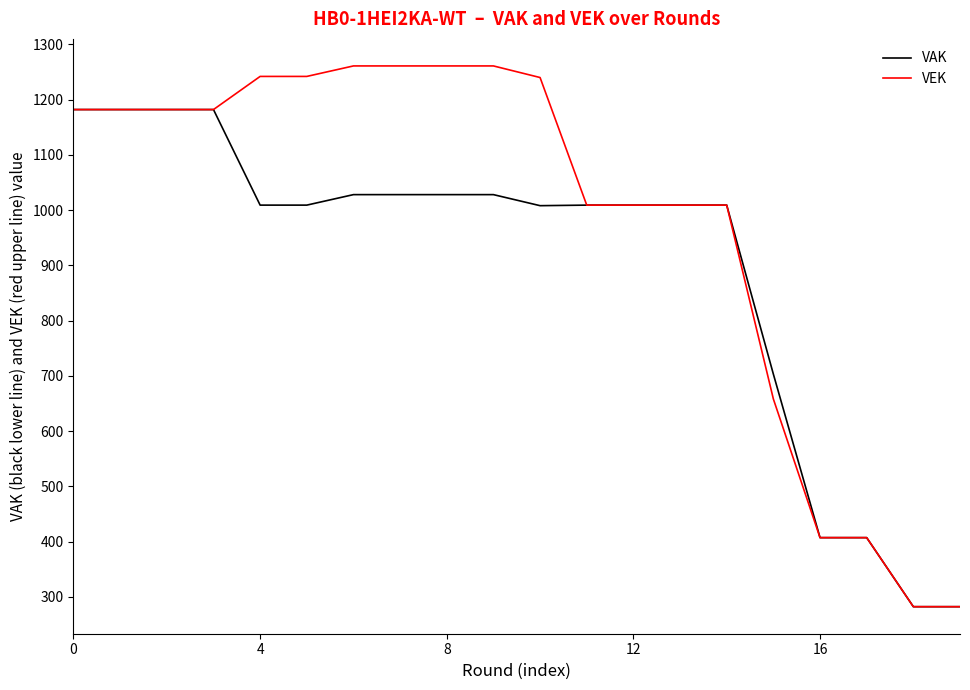

How many lines are shown in the chart?

2